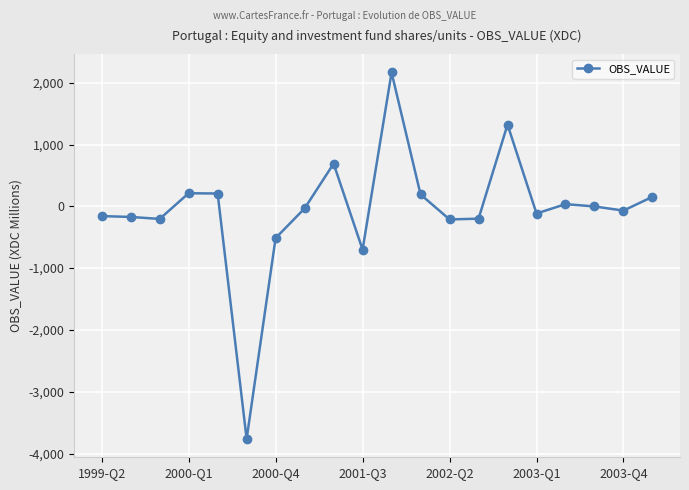

What is the maximum value shown in the chart?

2165.8